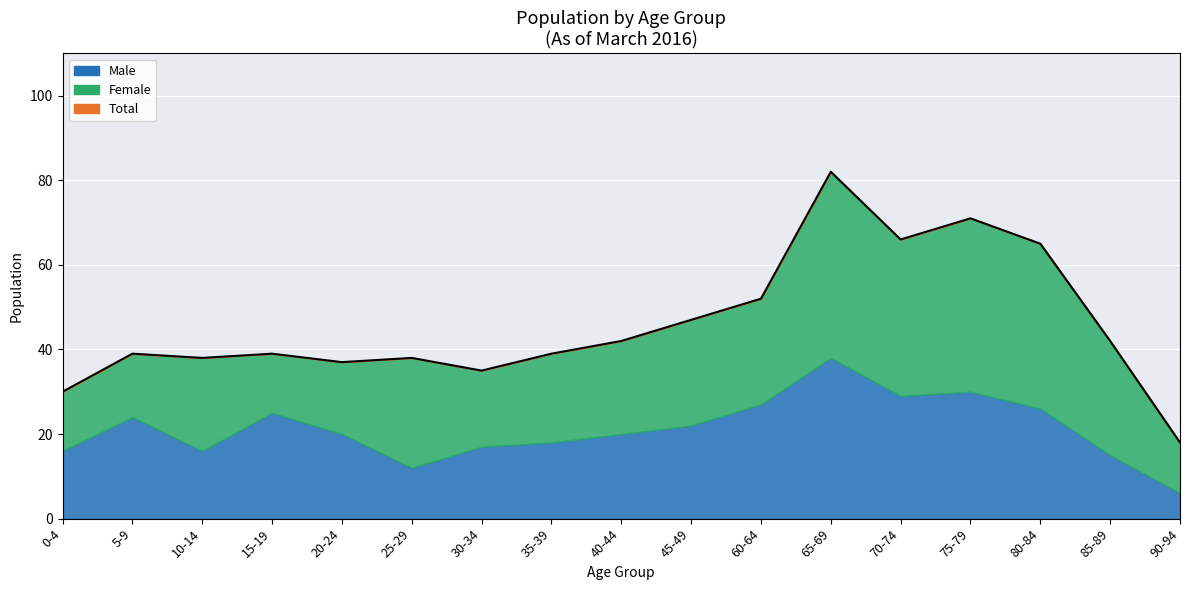

What is the label of the 13th point from the right?

20-24